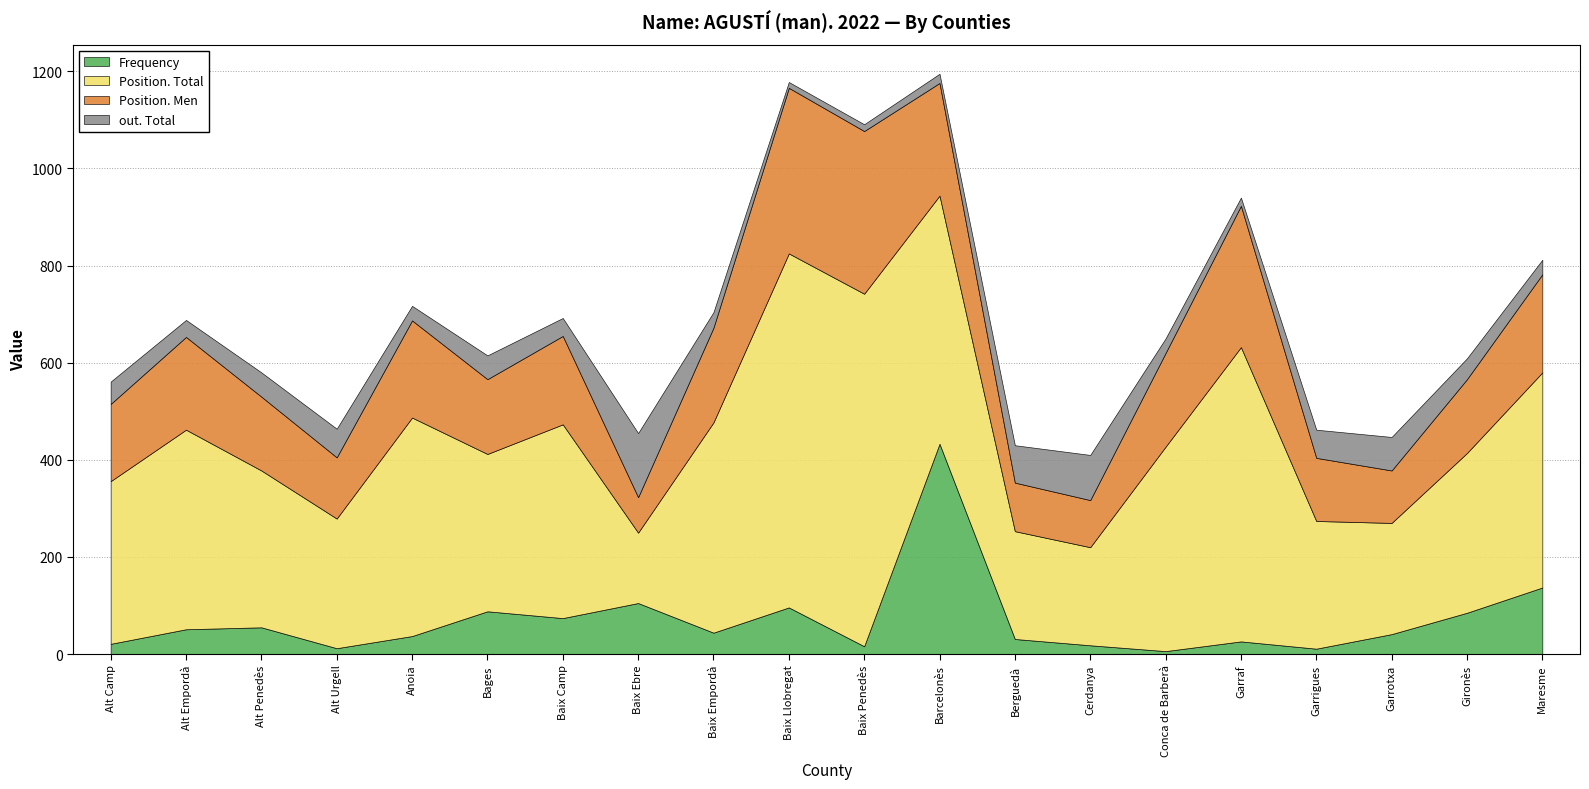

How many lines are shown in the chart?

4